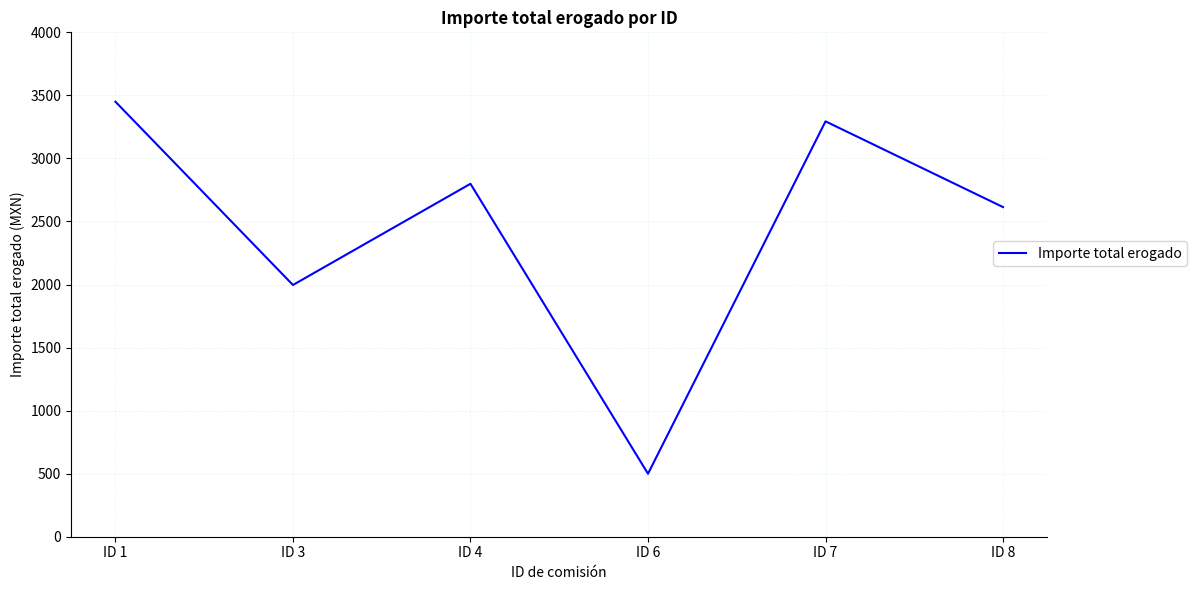

At which category does the data reach its first local peak?

ID 4